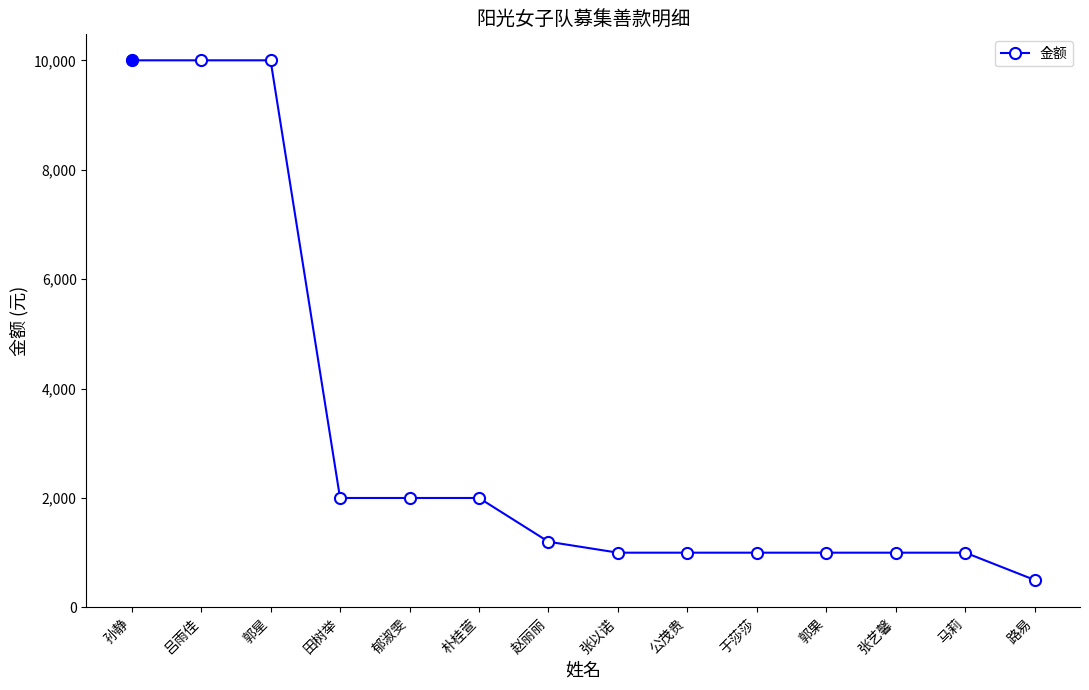

Which label corresponds to the smallest value in the chart?

路易